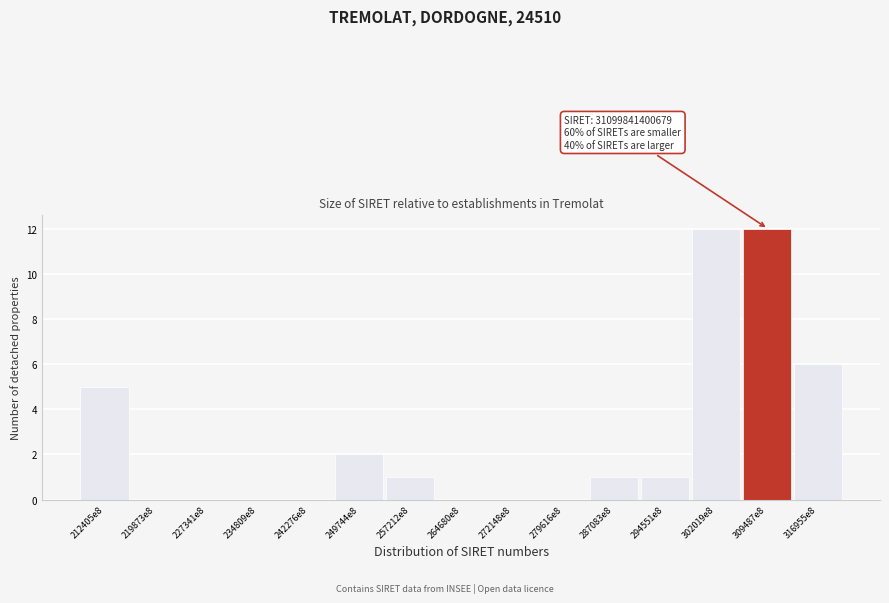

Reading left to right, list all the values displayed in this chart.

212405e8=5	219873e8=0	227341e8=0	234809e8=0	242276e8=0	249744e8=2	257212e8=1	264680e8=0	272148e8=0	279616e8=0	287083e8=1	294551e8=1	302019e8=12	309487e8=12	316955e8=6